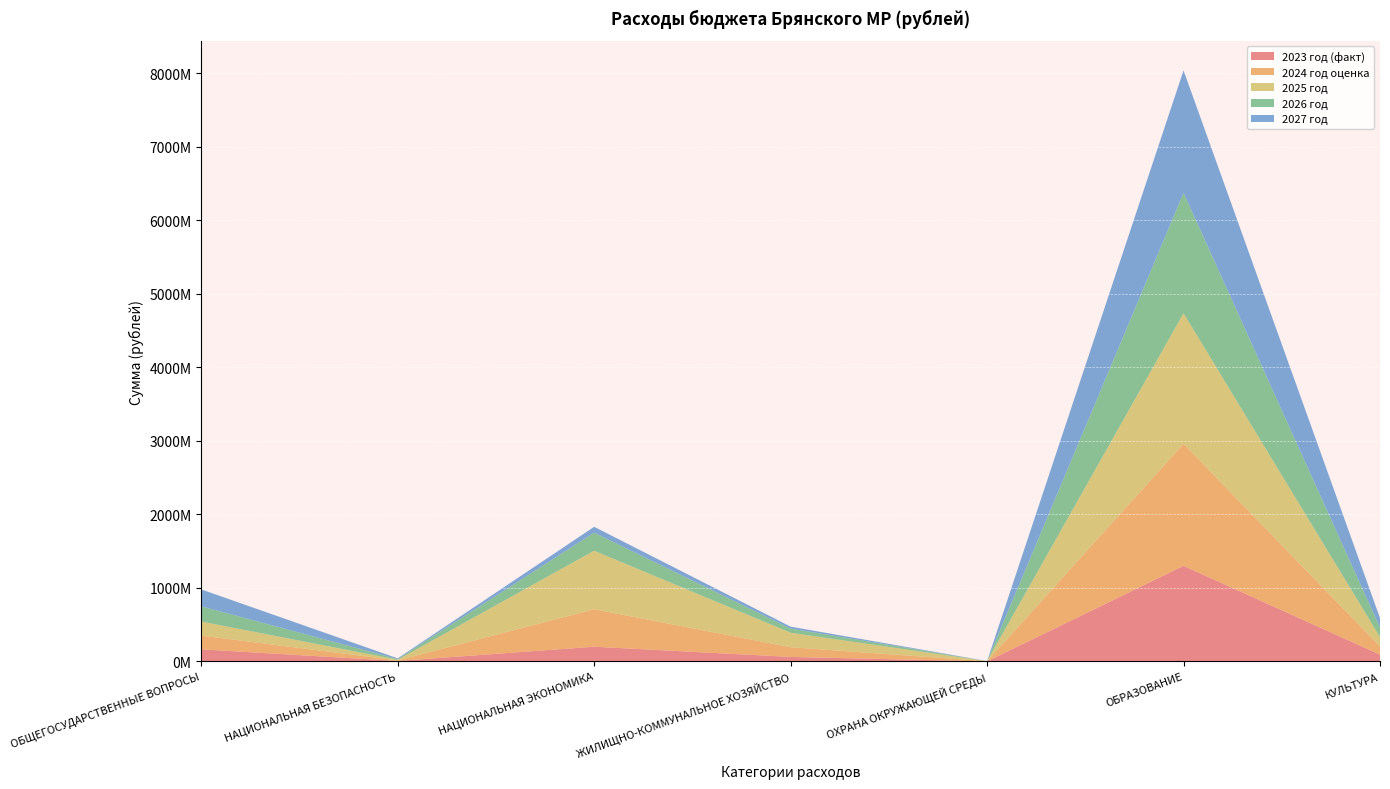

Reading left to right, what are all the values shown in this chart?

2023 год (факт): 165073152.4	6684714.5	200509533.9	61749250.0	1047054.1	1300383347.7	92846514.7
2024 год оценка: 187250349.8	7851252.0	509509475.4	132031982.4	2594901.7	1659696810.0	110916324.7
2025 год: 190569413.6	9301778.0	796066459.7	196967355.7	700000.0	1775168149.8	127905200.1
2026 год: 207211970.6	9301778.0	246004402.0	56414981.6	700000.0	1637512102.9	129478315.6
2027 год: 230027977.4	9301778.0	79301013.3	26344874.6	700000.0	1664965094.0	129153853.1